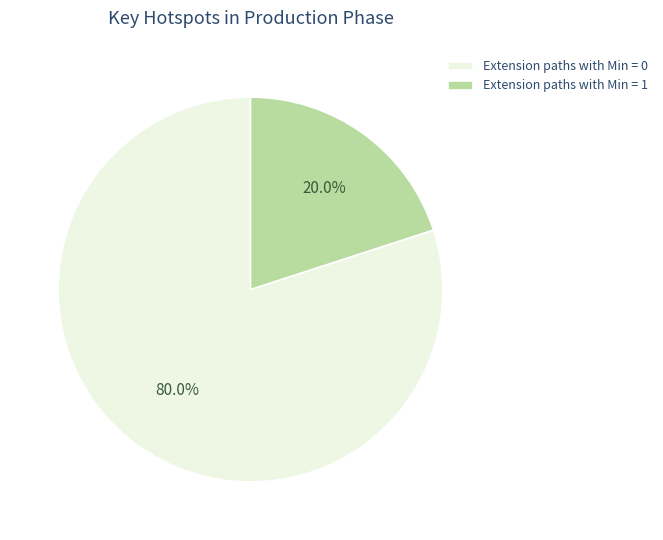

Which category accounts for the majority?

Extension paths with Min = 0